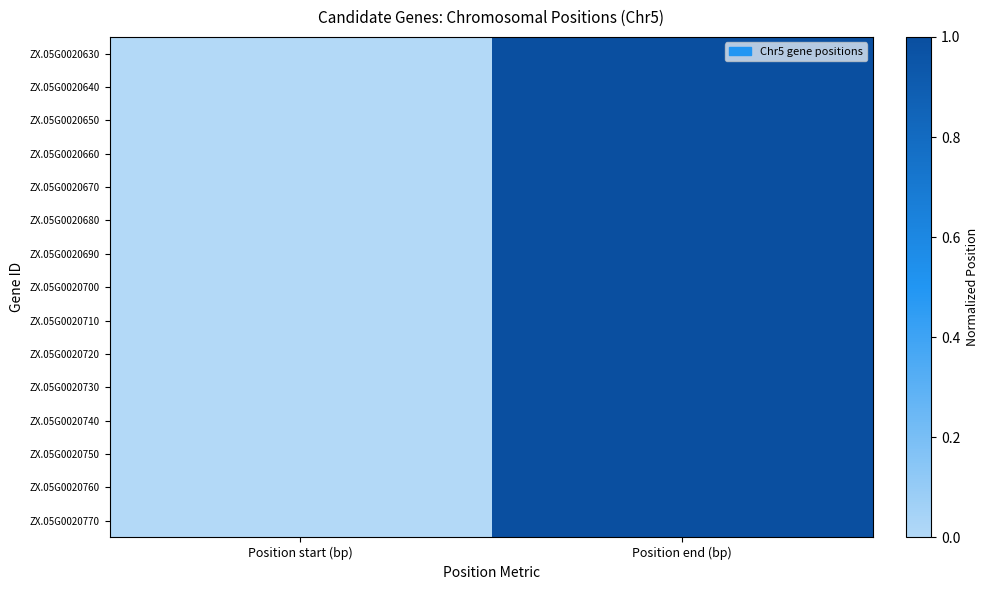

At how many categories does at least one series exceed 0?

1